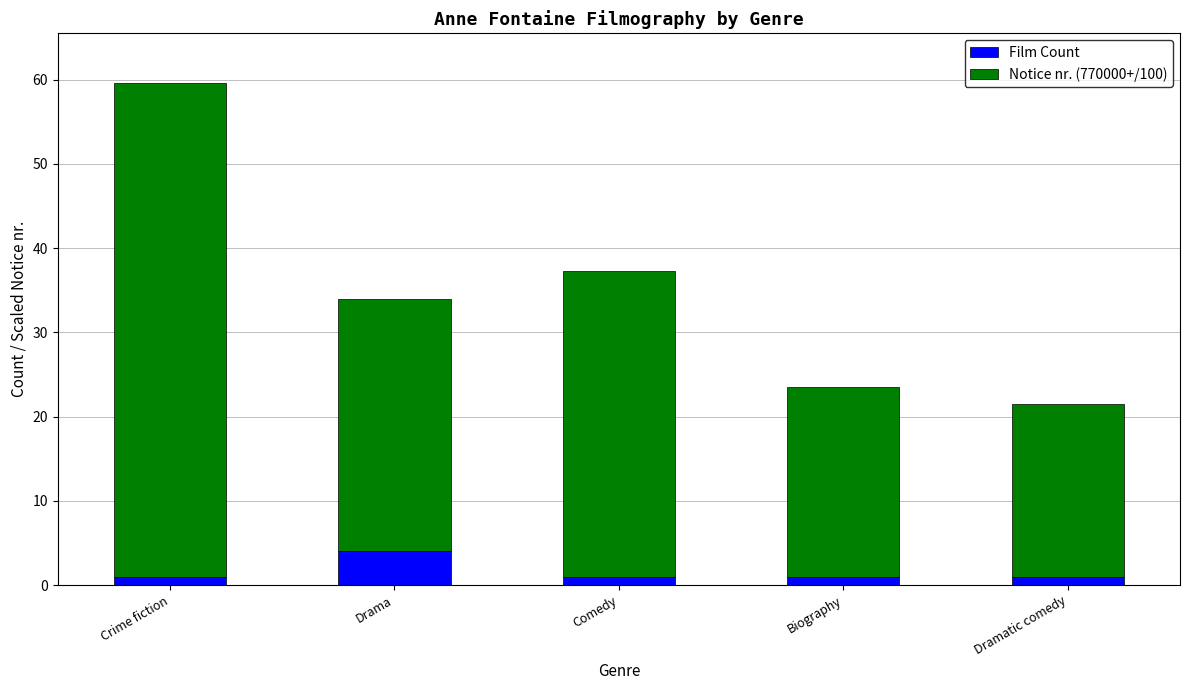

What is the highest value of the Film Count series?

4.0